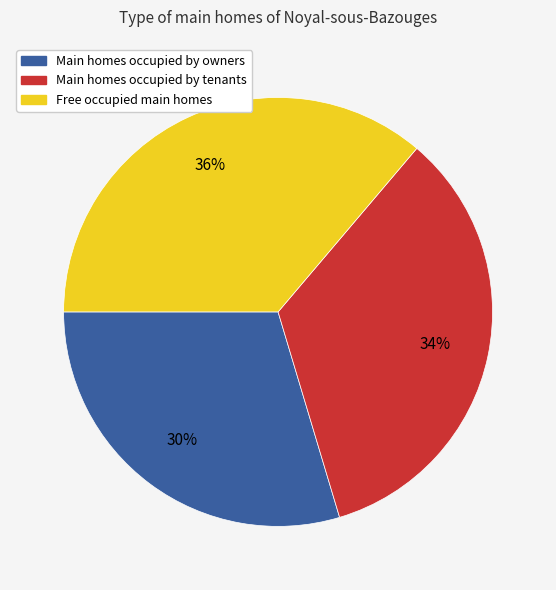

To the nearest percent, what is the combined percentage of Free occupied main homes and Main homes occupied by tenants?

70%